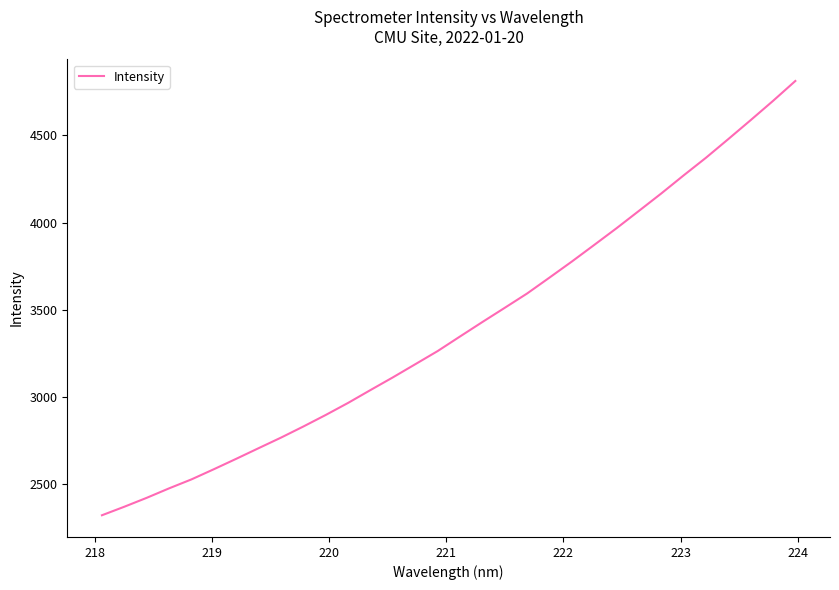

What is the smallest value displayed?

2320.6